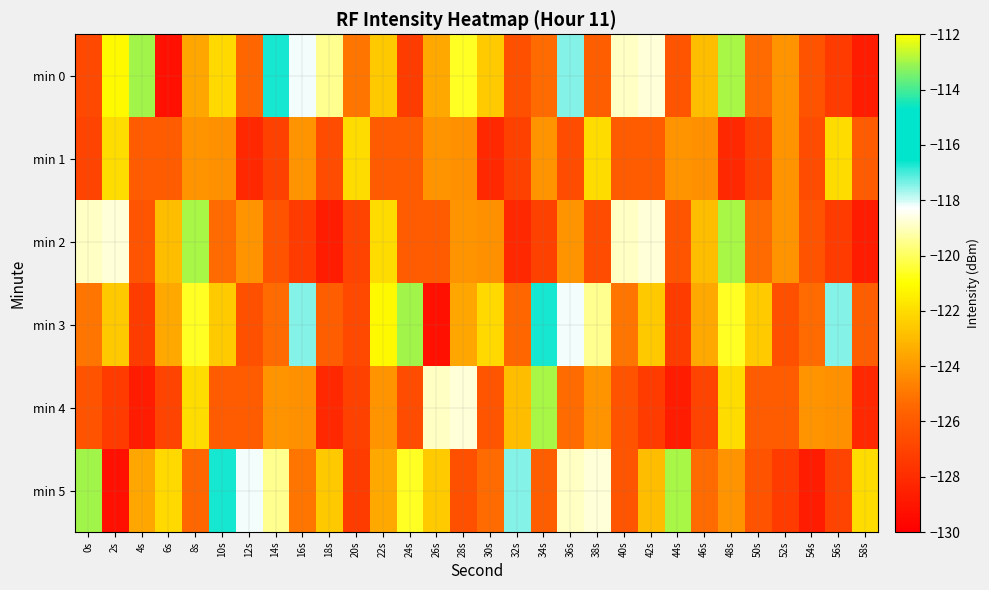

Reading right to left, extract all data points from this chart.

min 0: 58s=-128.7	56s=-127.3	54s=-126.3	52s=-124.2	50s=-125.4	48s=-112.9	46s=-122.9	44s=-126.3	42s=-118.7	40s=-118.9	38s=-125.8	36s=-117.5	34s=-125.3	32s=-126.5	30s=-122.5	28s=-120.6	26s=-123.5	24s=-127.3	22s=-122.6	20s=-125.1	18s=-119.5	16s=-118.2	14s=-116.7	12s=-125.5	10s=-122.1	8s=-123.6	6s=-129.3	4s=-113.1	2s=-121.1	0s=-126.8
min 1: 58s=-125.9	56s=-122.0	54s=-126.6	52s=-124.1	50s=-127.1	48s=-128.2	46s=-124.2	44s=-124.1	42s=-125.9	40s=-125.9	38s=-122.0	36s=-126.6	34s=-124.1	32s=-127.1	30s=-128.2	28s=-124.2	26s=-124.1	24s=-125.9	22s=-125.9	20s=-122.0	18s=-126.6	16s=-124.1	14s=-127.1	12s=-128.2	10s=-124.2	8s=-124.1	6s=-125.9	4s=-125.9	2s=-122.0	0s=-127.0
min 2: 58s=-128.7	56s=-127.3	54s=-126.3	52s=-124.2	50s=-125.4	48s=-112.9	46s=-122.9	44s=-126.3	42s=-118.7	40s=-118.9	38s=-126.6	36s=-124.1	34s=-127.1	32s=-128.2	30s=-124.2	28s=-124.1	26s=-125.9	24s=-125.9	22s=-122.0	20s=-127.0	18s=-128.7	16s=-127.3	14s=-126.3	12s=-124.2	10s=-125.4	8s=-112.9	6s=-122.9	4s=-126.3	2s=-118.7	0s=-118.9
min 3: 58s=-125.8	56s=-117.5	54s=-125.3	52s=-126.5	50s=-122.5	48s=-120.6	46s=-123.5	44s=-127.3	42s=-122.6	40s=-125.1	38s=-119.5	36s=-118.2	34s=-116.7	32s=-125.5	30s=-122.1	28s=-123.6	26s=-129.3	24s=-113.1	22s=-121.1	20s=-126.8	18s=-125.8	16s=-117.5	14s=-125.3	12s=-126.5	10s=-122.5	8s=-120.6	6s=-123.5	4s=-127.3	2s=-122.6	0s=-125.1
min 4: 58s=-128.2	56s=-124.2	54s=-124.1	52s=-125.9	50s=-125.9	48s=-122.0	46s=-127.0	44s=-128.7	42s=-127.3	40s=-126.3	38s=-124.2	36s=-125.4	34s=-112.9	32s=-122.9	30s=-126.3	28s=-118.7	26s=-118.9	24s=-126.6	22s=-124.1	20s=-127.1	18s=-128.2	16s=-124.2	14s=-124.1	12s=-125.9	10s=-125.9	8s=-122.0	6s=-127.0	4s=-128.7	2s=-127.3	0s=-126.3
min 5: 58s=-122.0	56s=-127.0	54s=-128.7	52s=-127.3	50s=-126.3	48s=-124.2	46s=-125.4	44s=-112.9	42s=-122.9	40s=-126.3	38s=-118.7	36s=-118.9	34s=-125.8	32s=-117.5	30s=-125.3	28s=-126.5	26s=-122.5	24s=-120.6	22s=-123.5	20s=-127.3	18s=-122.6	16s=-125.1	14s=-119.5	12s=-118.2	10s=-116.7	8s=-125.5	6s=-122.1	4s=-123.6	2s=-129.3	0s=-113.1